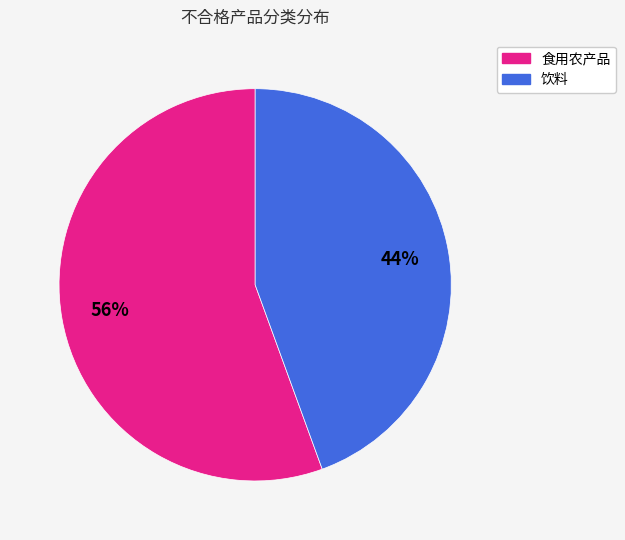

To the nearest percent, what portion does 饮料 represent?

44%